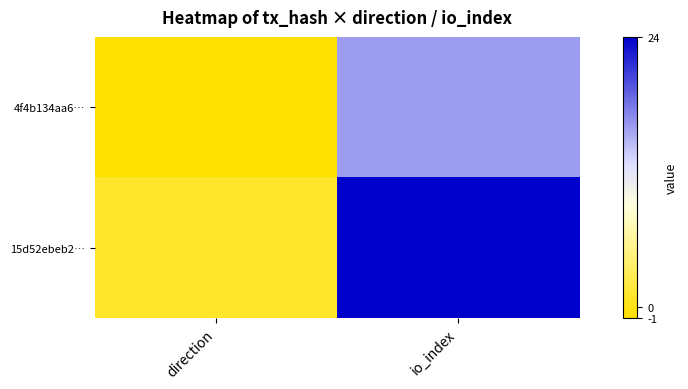

What is the total value across all series at io_index?

40